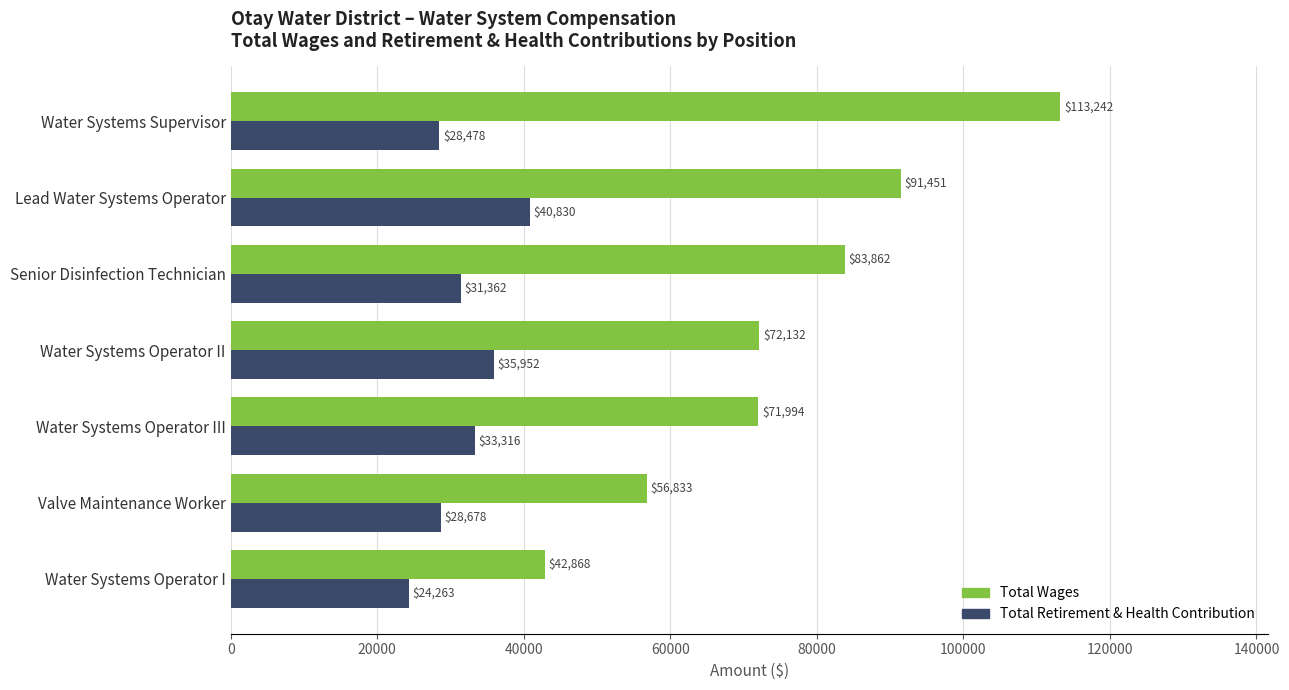

What is the minimum value for Total Retirement & Health Contribution?

24263.3